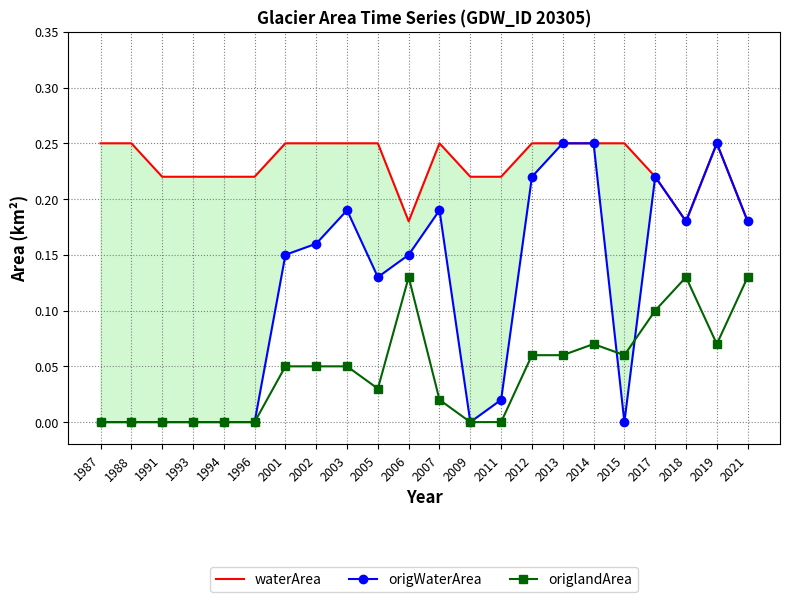

Reading left to right, list all the values displayed in this chart.

waterArea: 0.2	0.2	0.2	0.2	0.2	0.2	0.2	0.2	0.2	0.2	0.2	0.2	0.2	0.2	0.2	0.2	0.2	0.2	0.2	0.2	0.2	0.2
origWaterArea: 0.0	0.0	0.0	0.0	0.0	0.0	0.1	0.2	0.2	0.1	0.1	0.2	0.0	0.0	0.2	0.2	0.2	0.0	0.2	0.2	0.2	0.2
origlandArea: 0.0	0.0	0.0	0.0	0.0	0.0	0.1	0.1	0.1	0.0	0.1	0.0	0.0	0.0	0.1	0.1	0.1	0.1	0.1	0.1	0.1	0.1